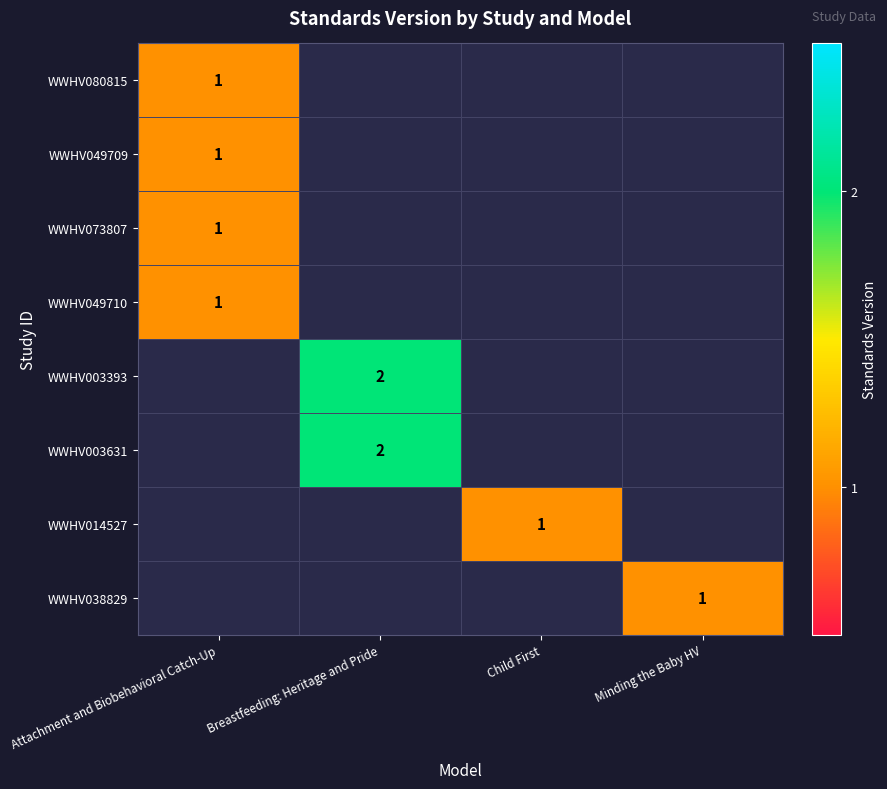

Which series has the largest range (max minus min)?

WWHV080815